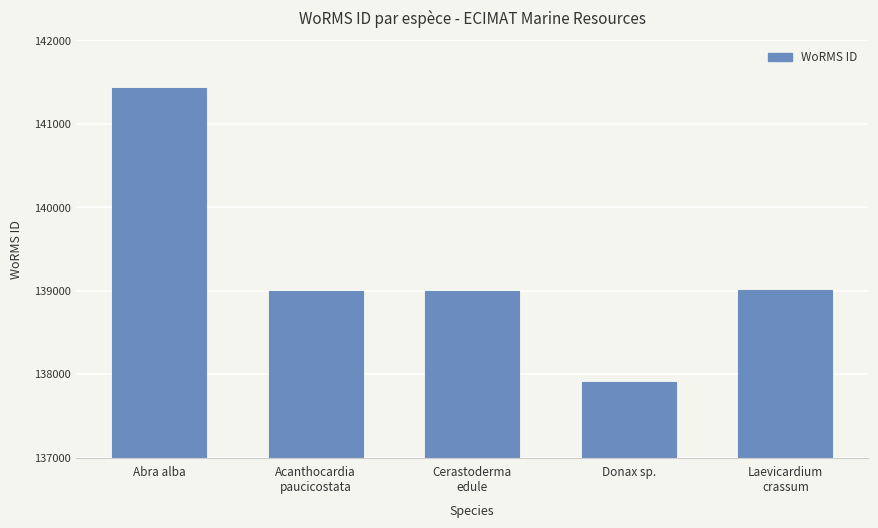

What is the maximum value shown in the chart?

141433